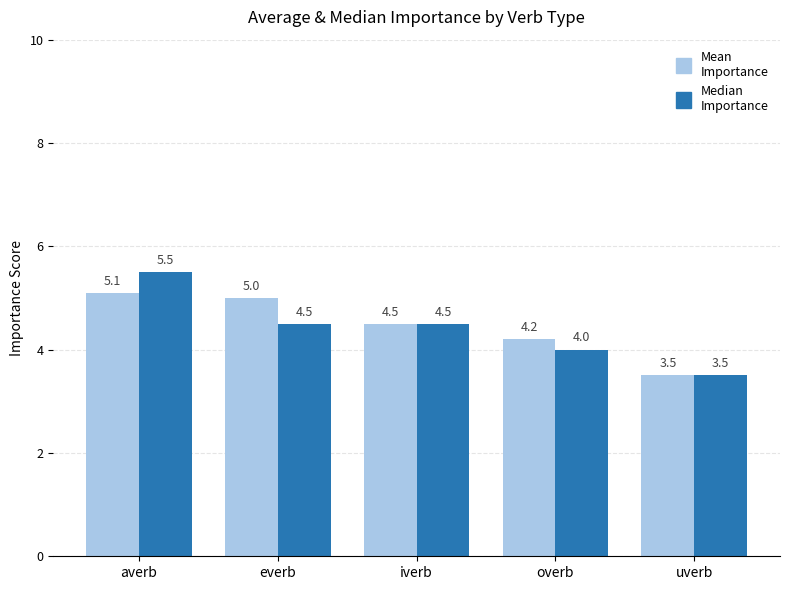

What is the sum of the Mean Importance values at overb and iverb?

8.7